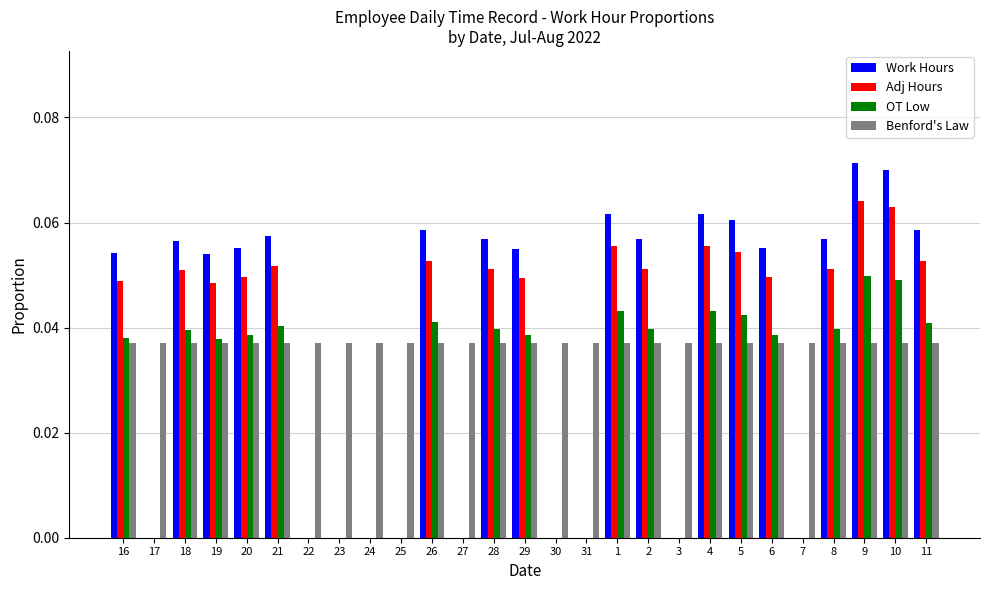

Is the value of Work Hours at 20 greater than the value of Adj Hours at 26?

Yes